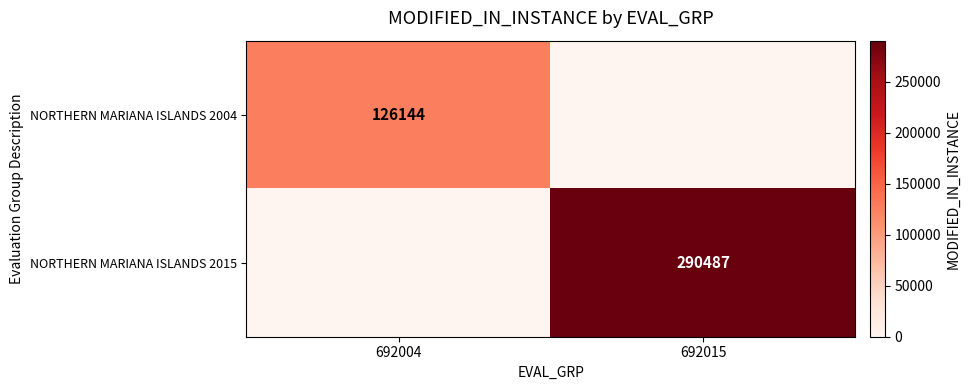

True or false: NORTHERN MARIANA ISLANDS 2015 has a value of 74685 at 692015.

False